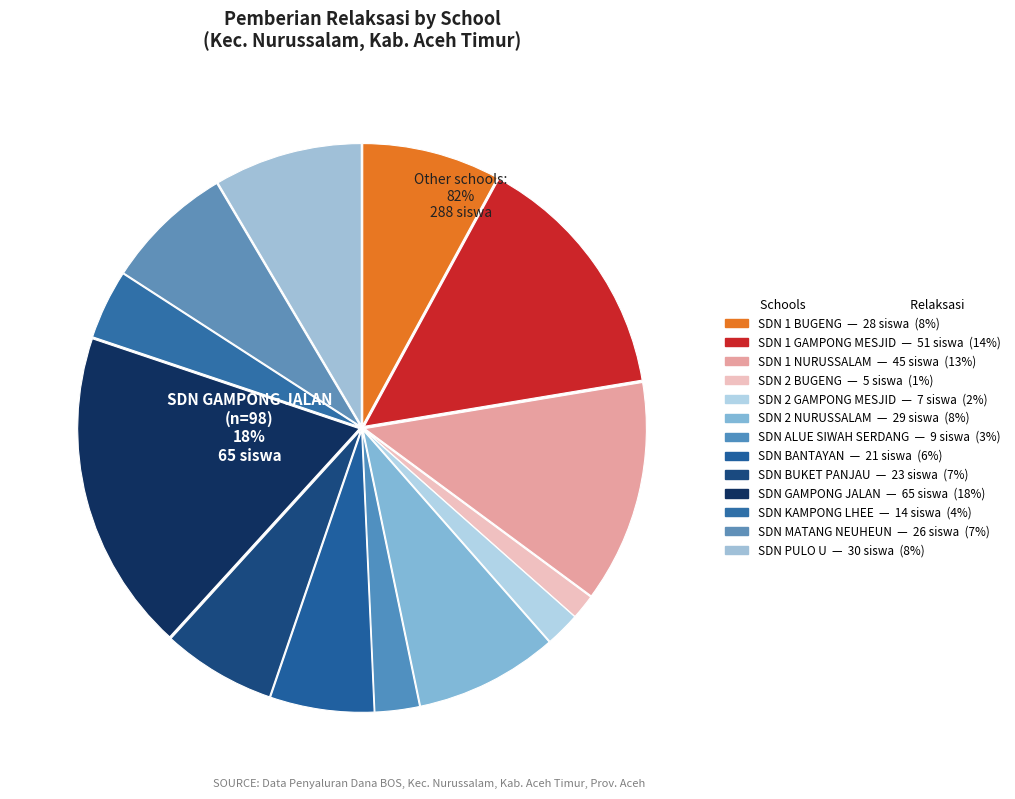

To the nearest percent, what is the average slice percentage?

8%